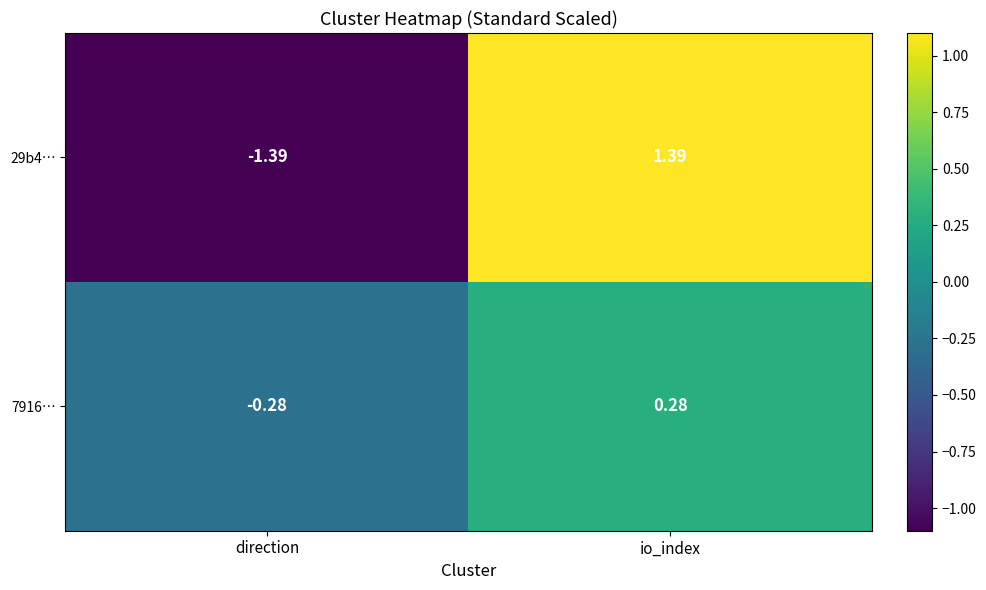

How many positive values does the 29b4… series have?

1